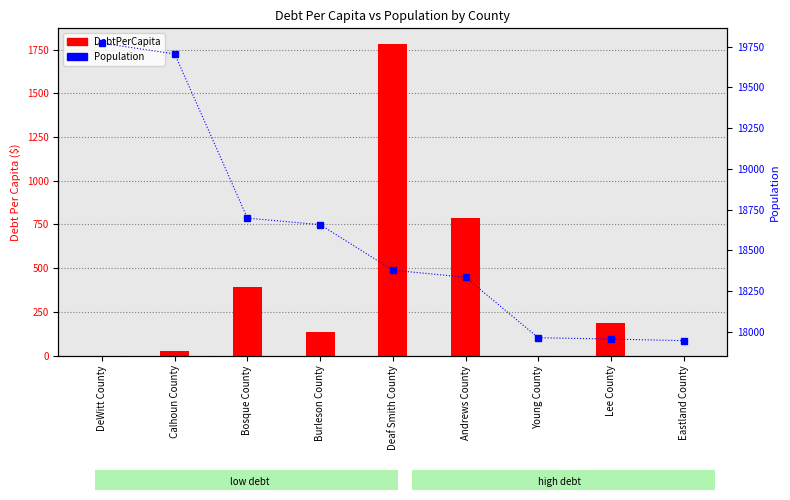

What are all the series names shown in the legend?

DebtPerCapita, Population